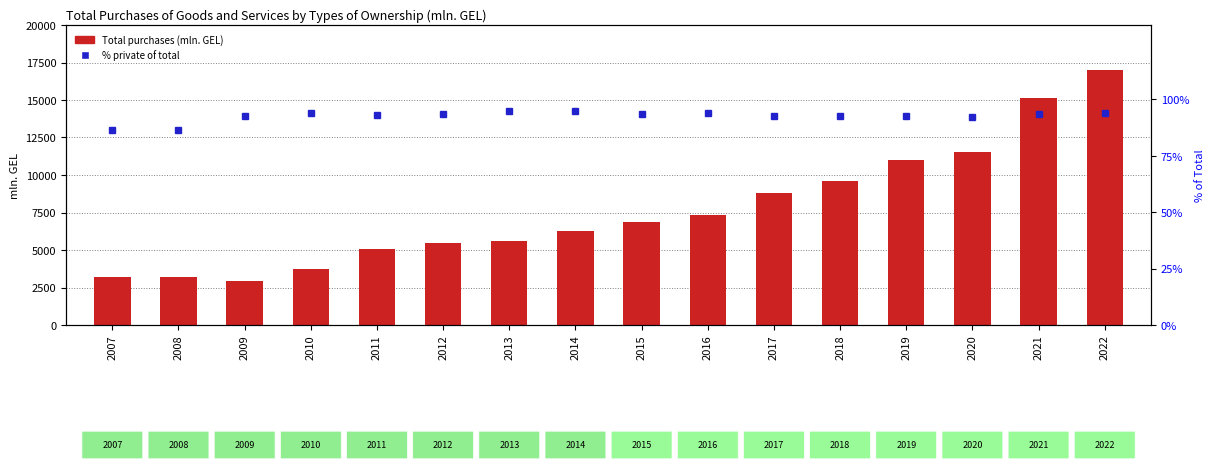

What is the minimum value for % private share?

86.3